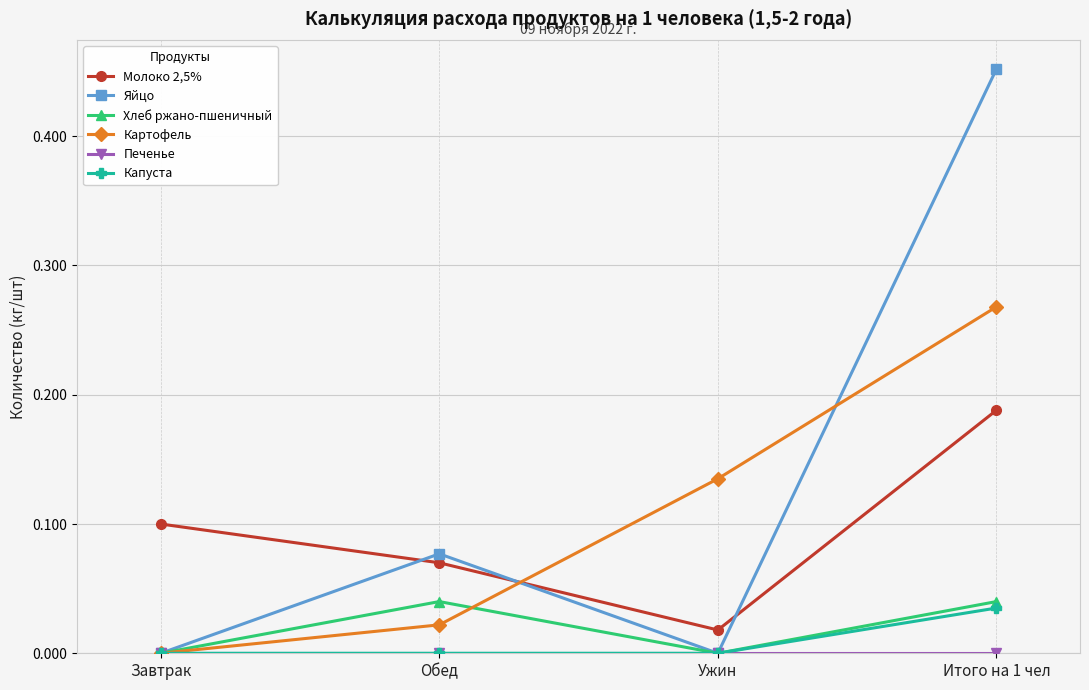

What position from the right is Итого на 1 чел?

1